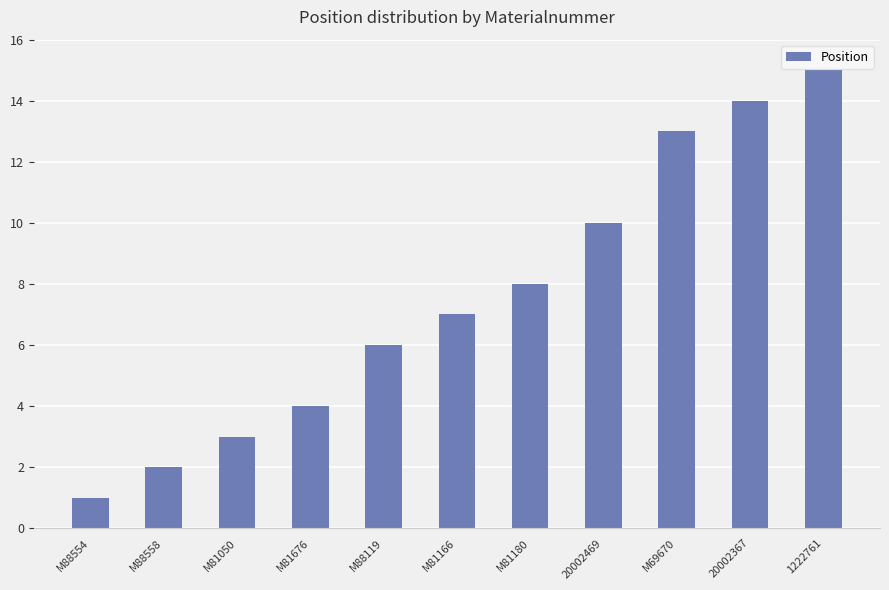

Rank the categories by value from highest to lowest.

1222761, 20002367, M69670, 20002469, M81180, M81166, M88119, M81676, M81050, M88558, M88554